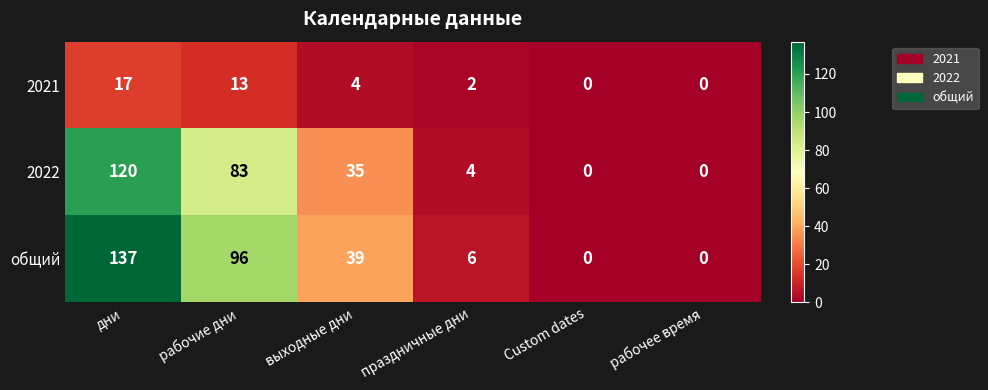

How many data points in 2021 are less than 4?

3